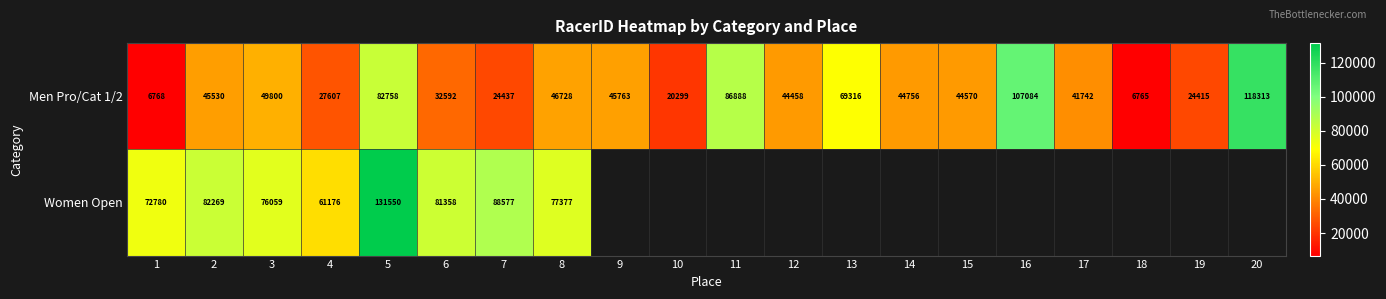

True or false: Men Pro/Cat 1/2 has a value of 8608 at 19.

False